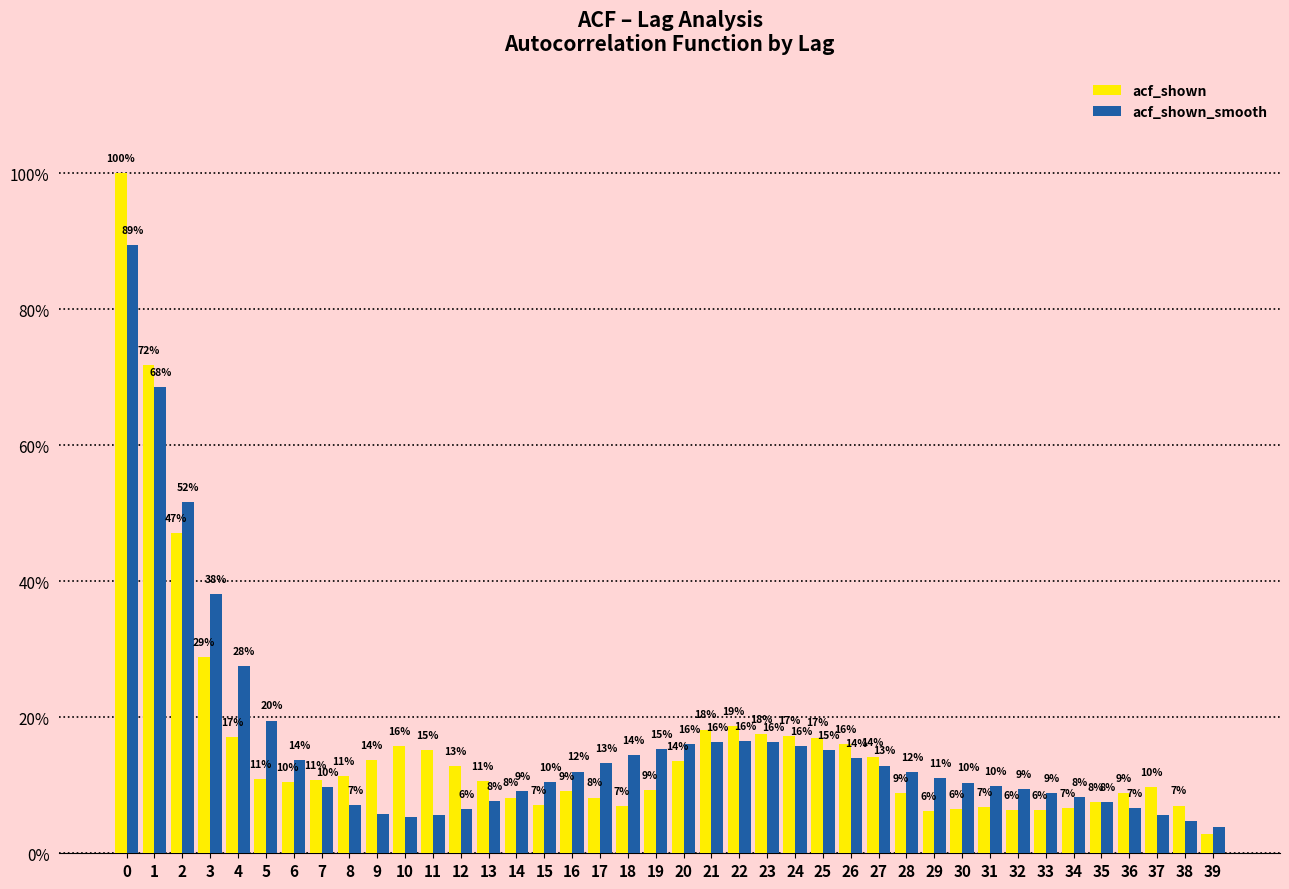

Are the bars horizontal?

No